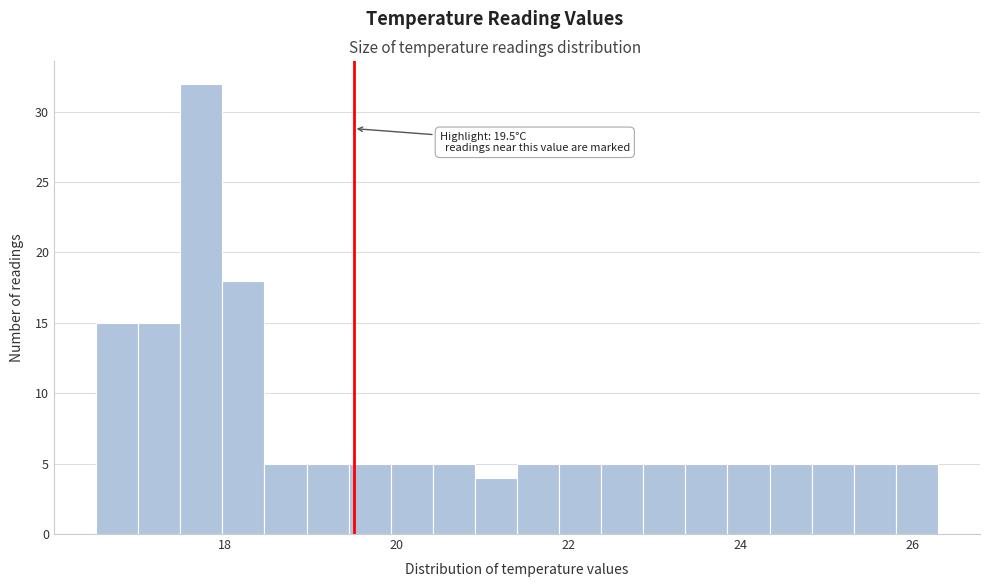

Around what value on the x-axis is the tallest bar? Give the approximate position of its centre, as read against the axis.

17.8